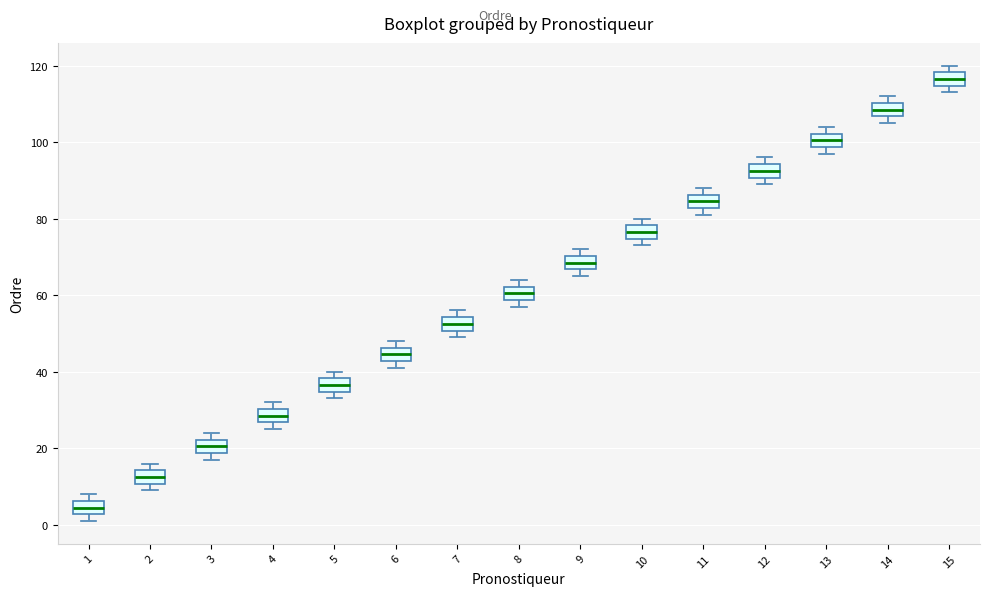

Where does the median line of the box at x = 12 sit on the y-axis? The values are not printed on the chart, so give them approximately, as read against the axis.

92